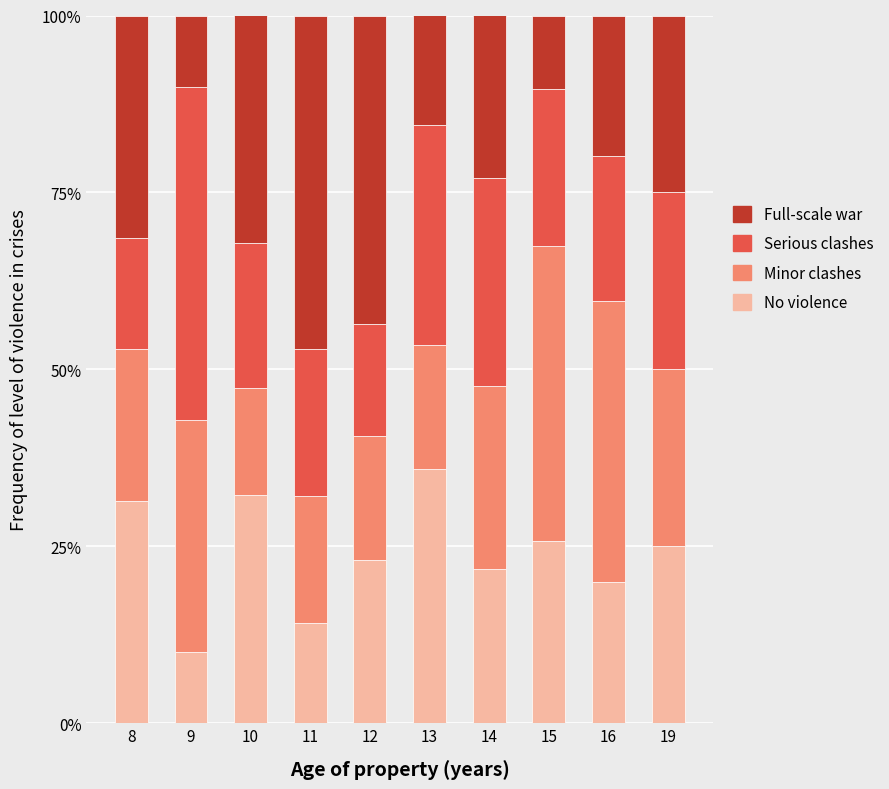

At which label does No violence reach its minimum?

9